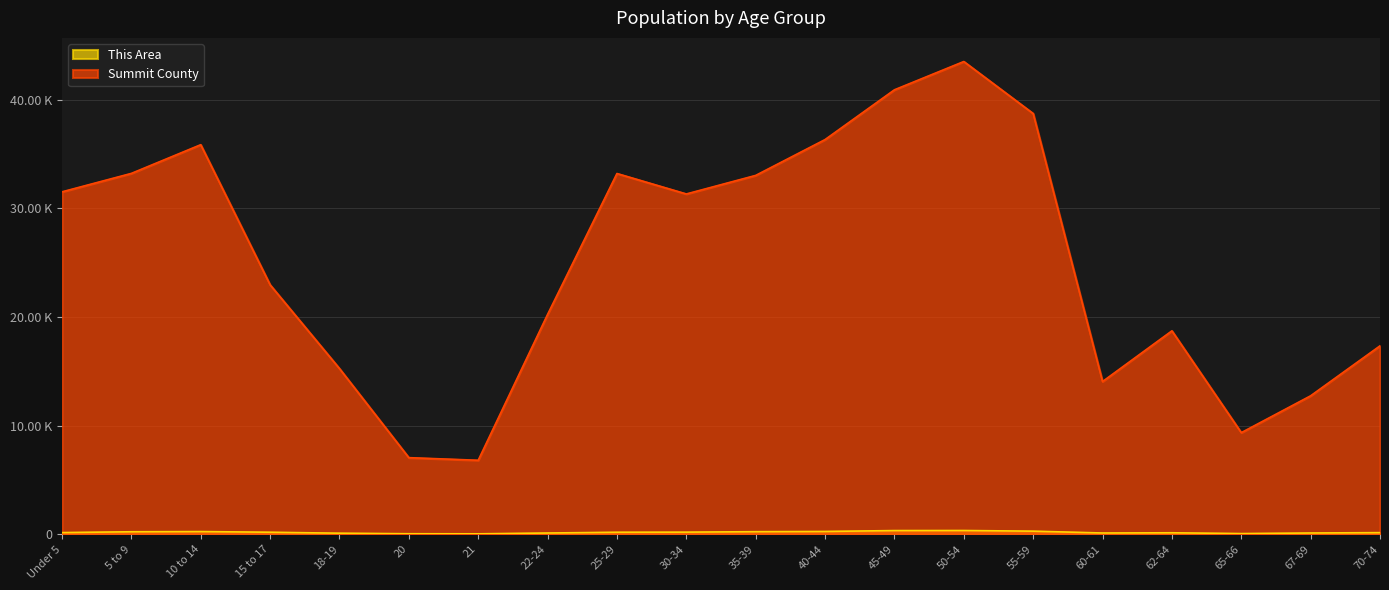

At which category does This Area reach its first local peak?

10 to 14